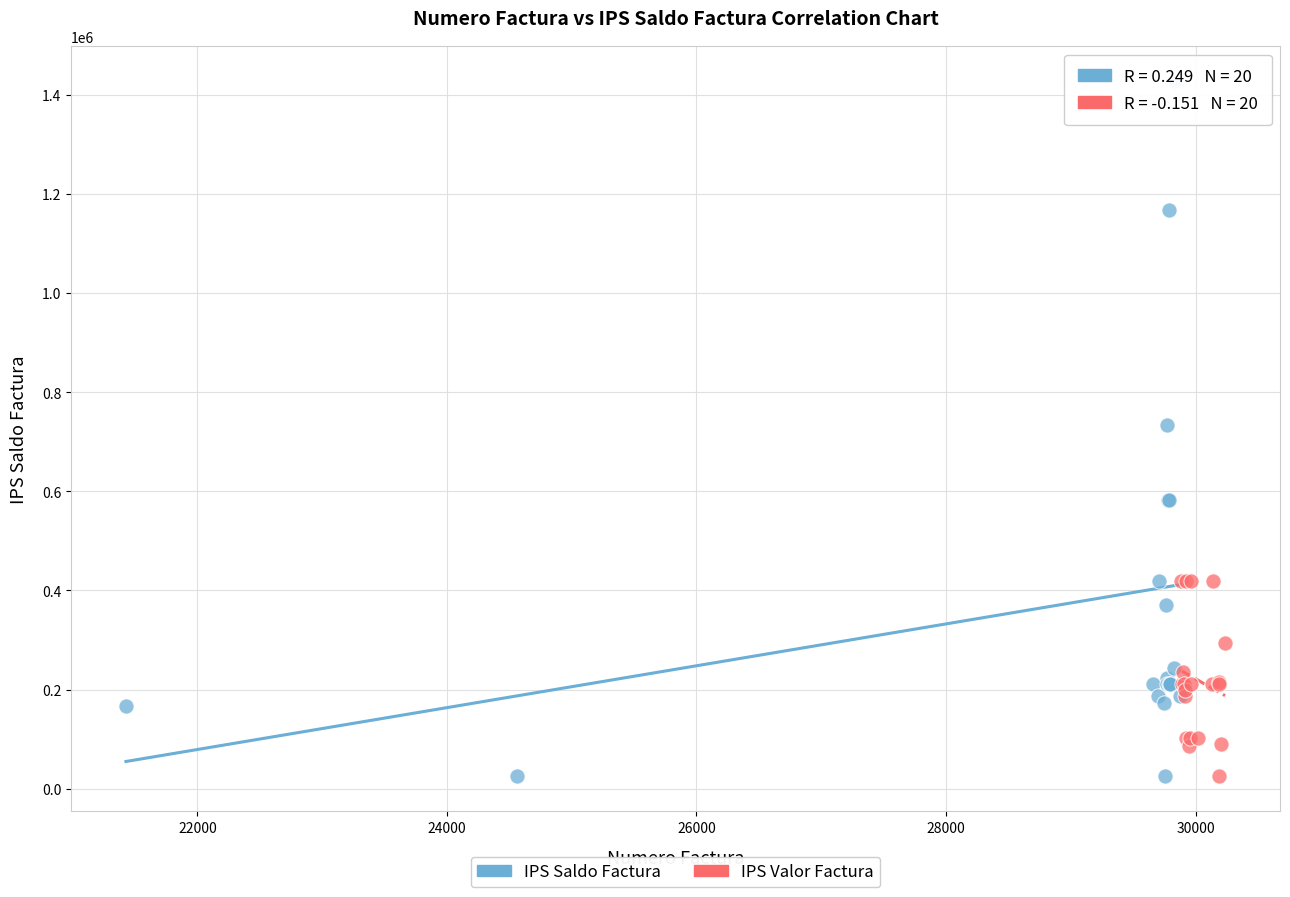

Which series reaches the maximum Y coordinate?

IPS Saldo Factura